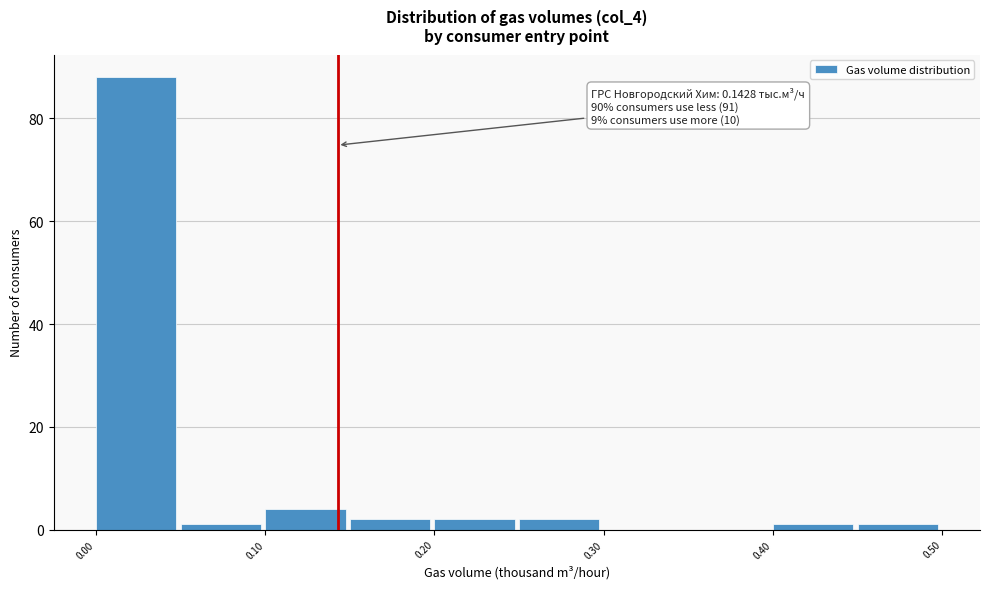

Which range on the x-axis has the tallest bar?

0.00 to 0.05